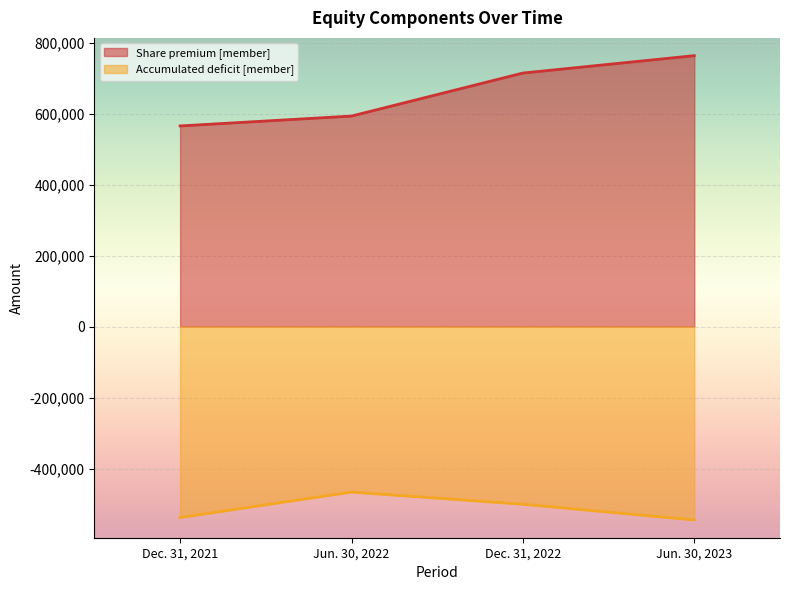

Is it true that Accumulated deficit [member] equals -786756 at Jun. 30, 2022?

False